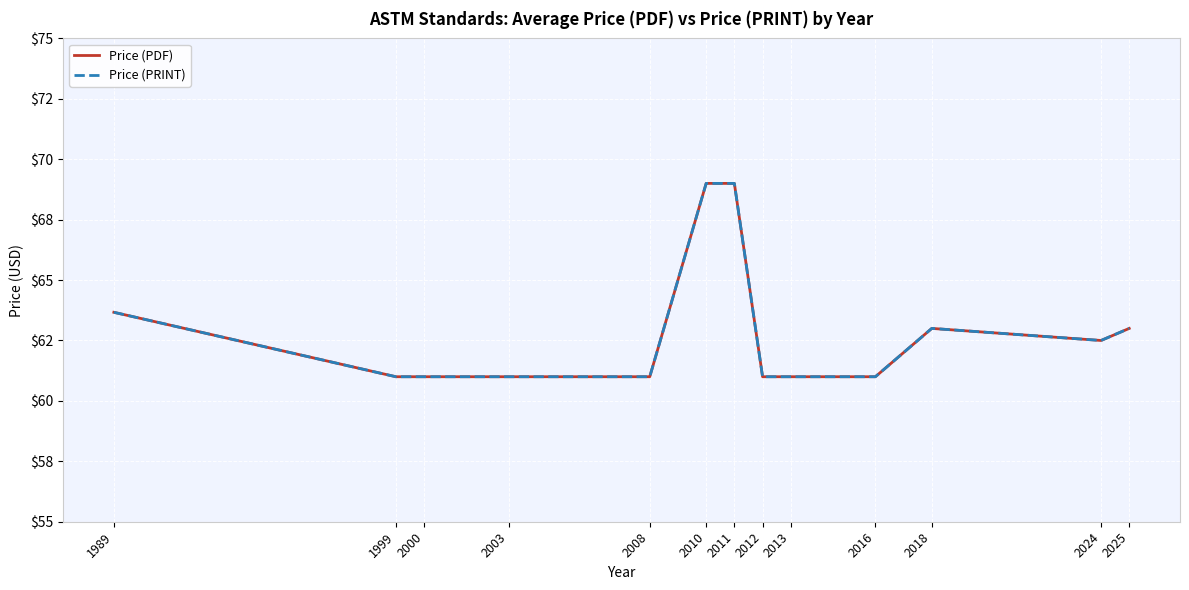

What is the value of the Price (PRINT) point at the 7th from the left?

69.0